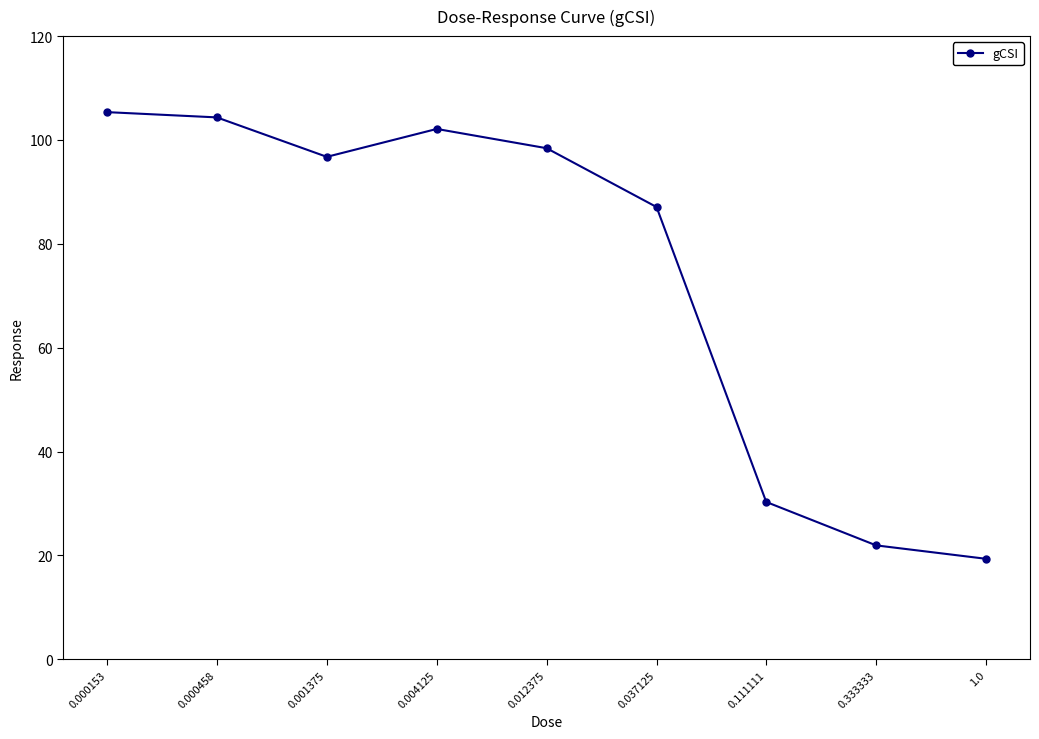

What position from the left is 0.000458?

2